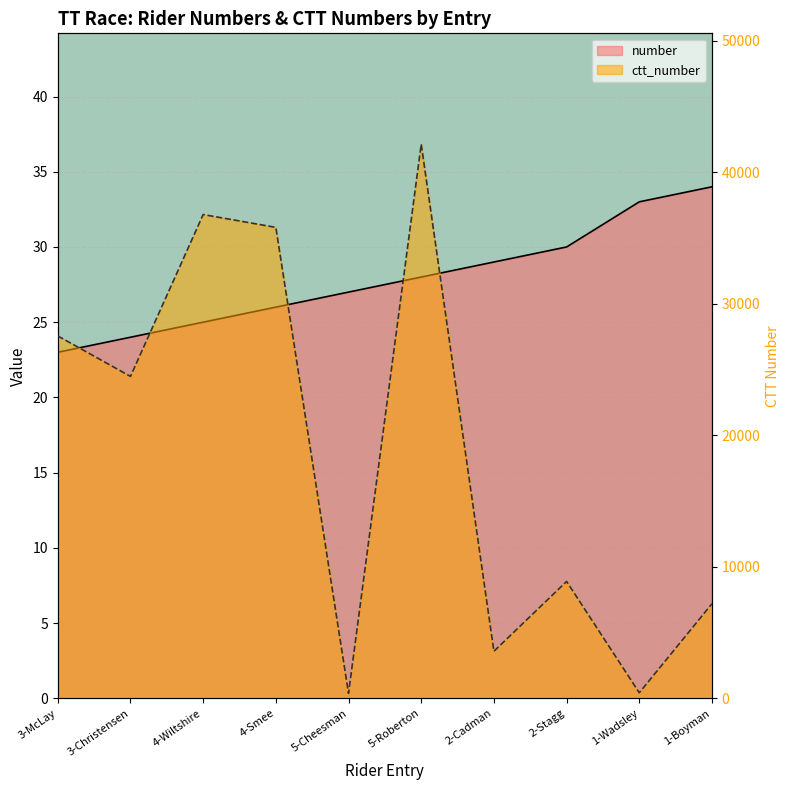

The ctt_number series shows 175 at 5-Cheesman. True or false?

False